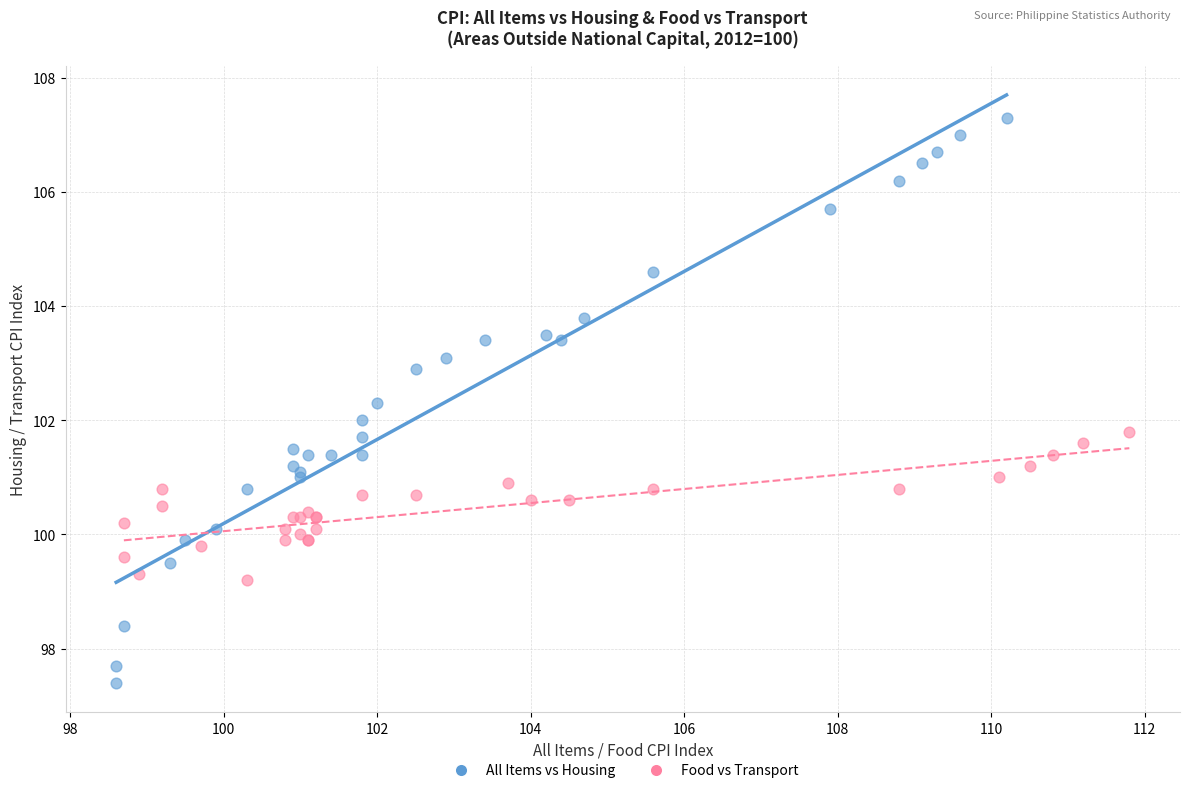

Which series has the largest Y range (max minus min)?

All Items vs Housing